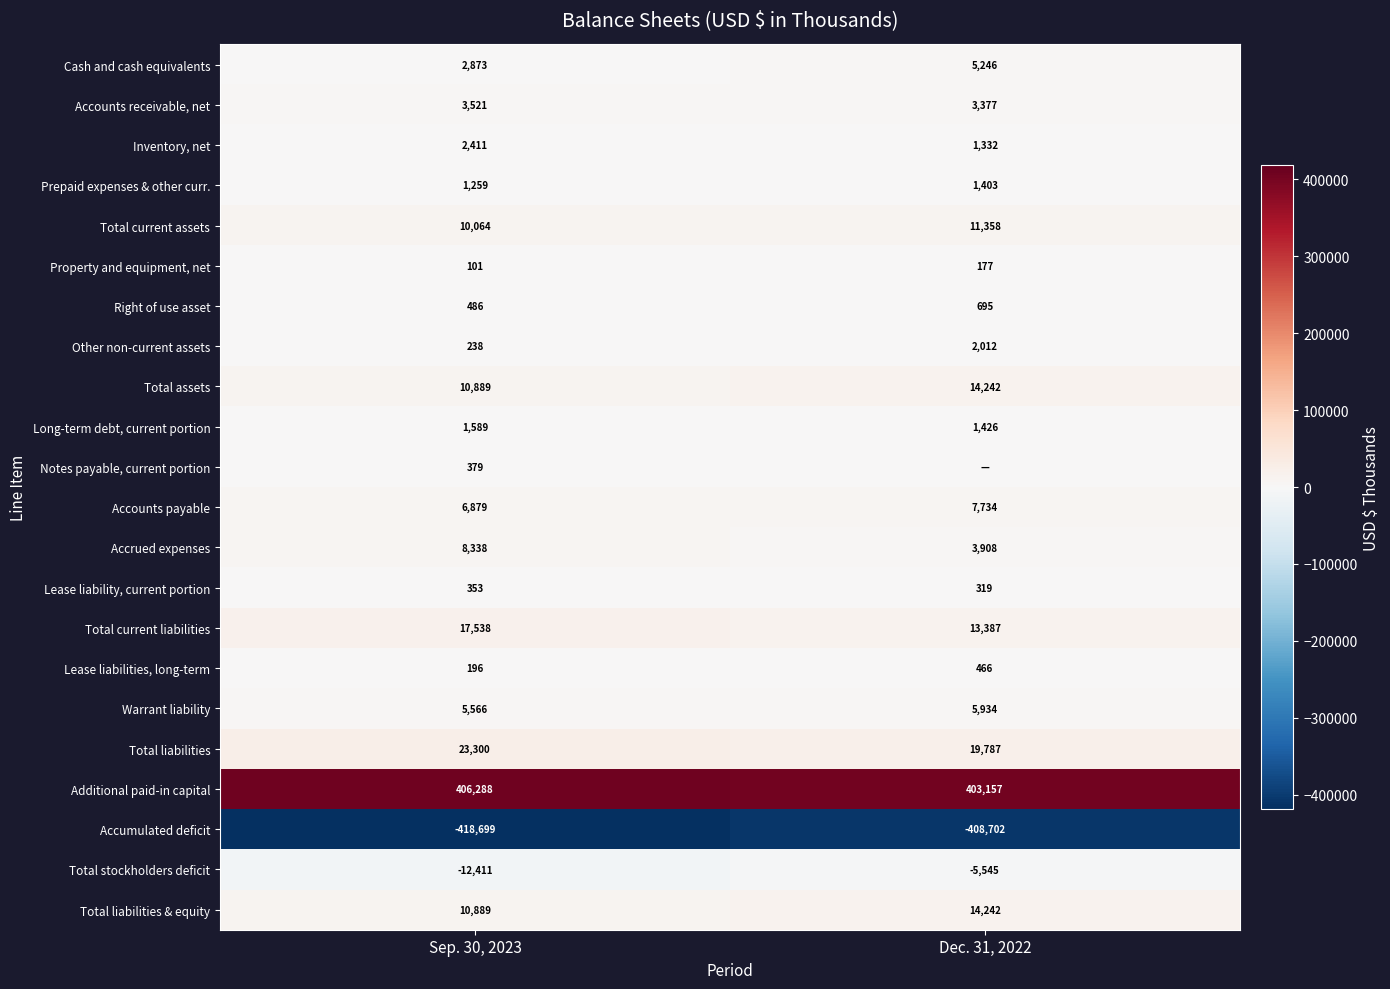

At which category does the chart reach its minimum across all series?

Sep. 30, 2023